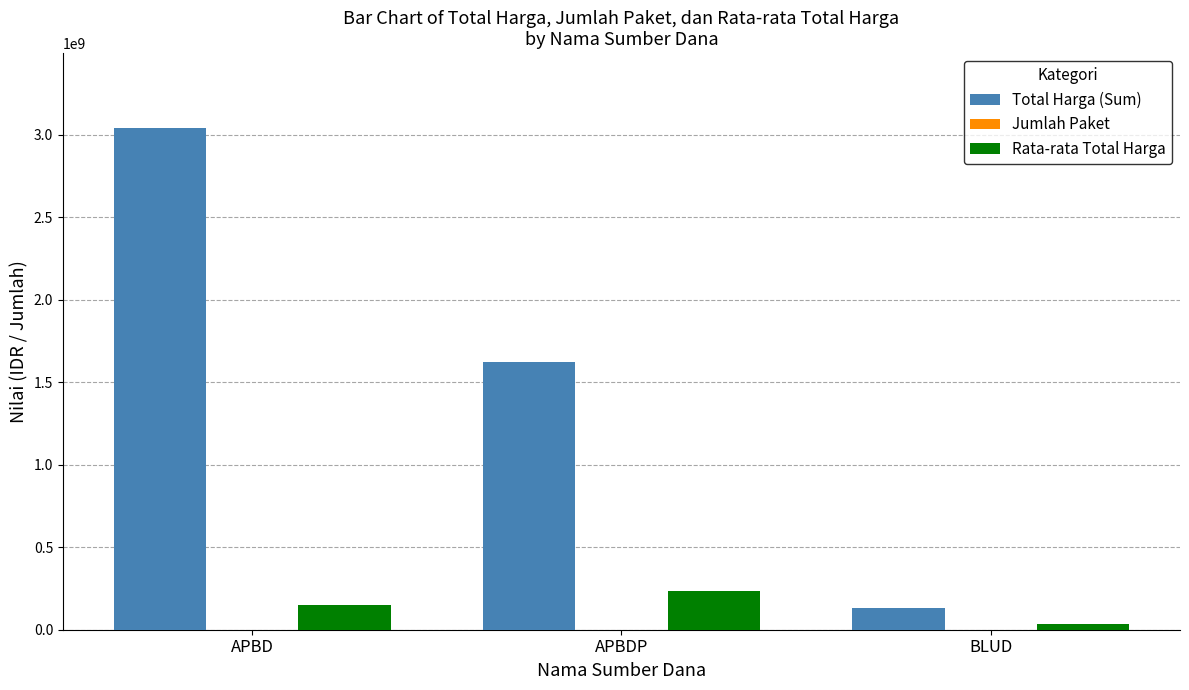

At which category is the sum across all series the highest?

APBD